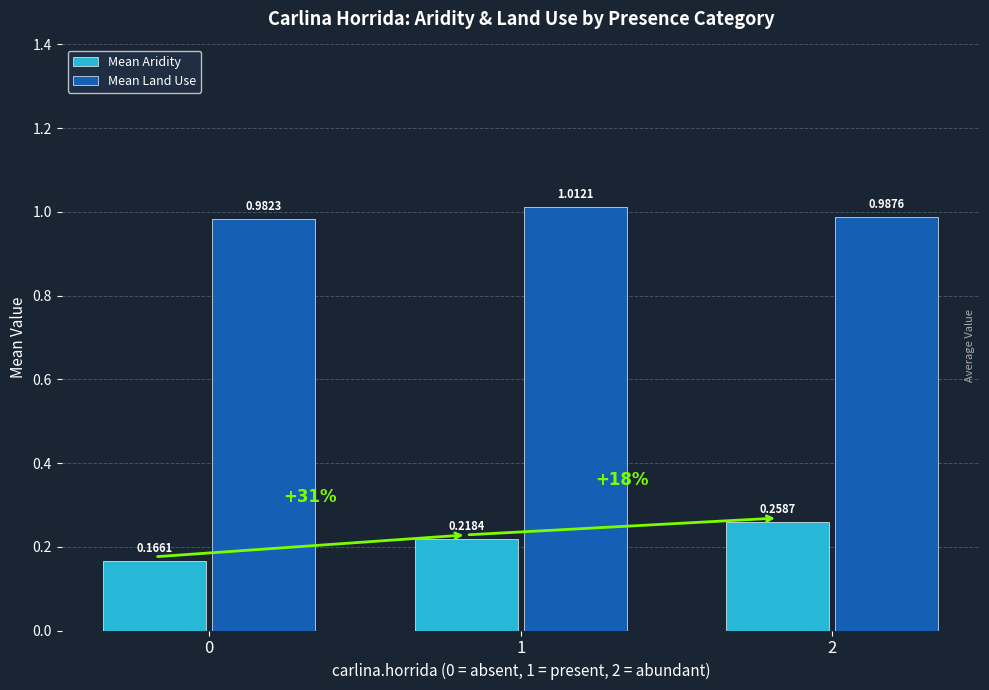

List the series in order of their peak value, highest first.

Mean Land Use, Mean Aridity